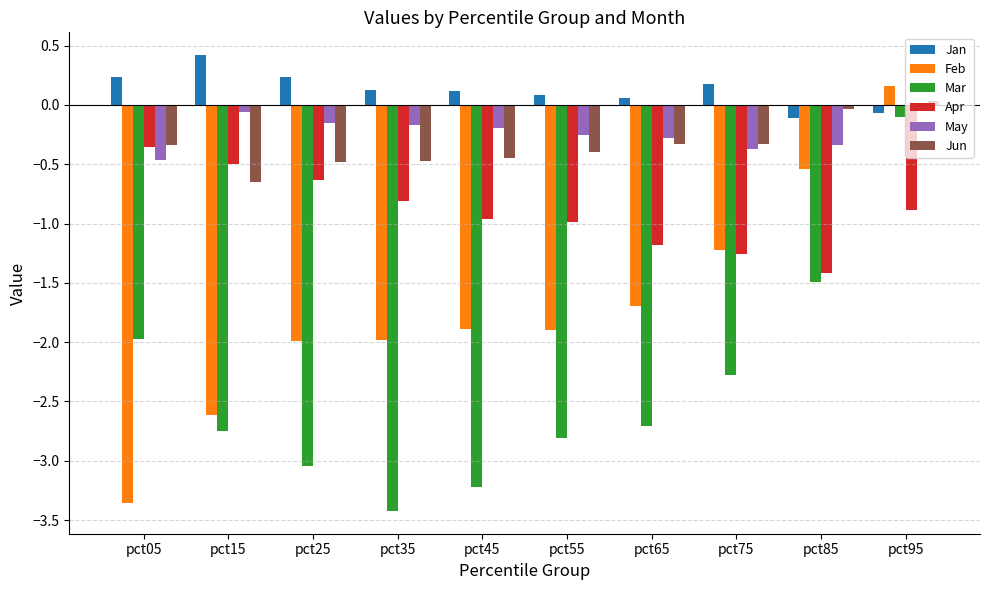

What is the sum of the Jun values at pct45 and pct35?

-0.9